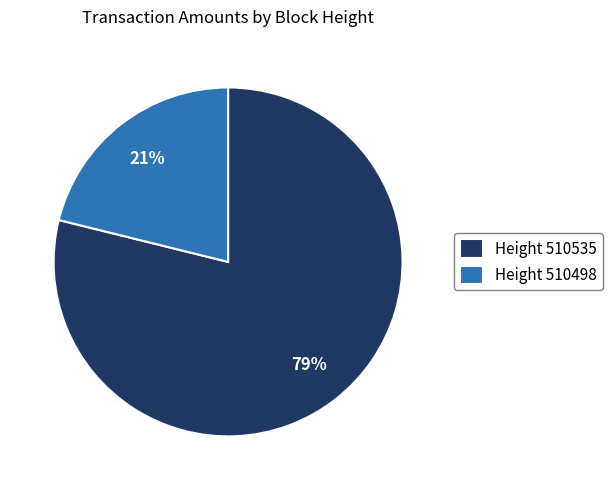

Is there a majority slice in this chart?

Yes